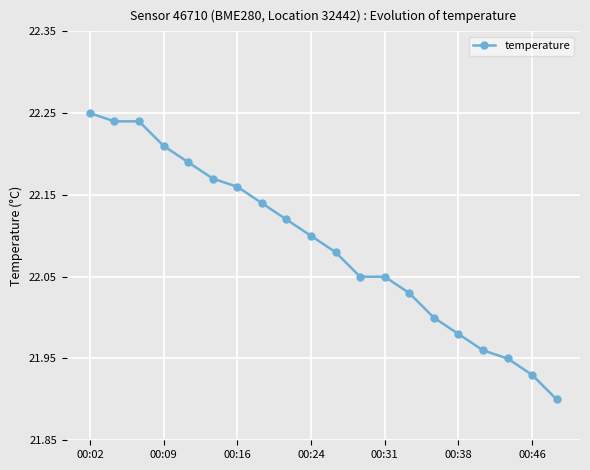

What is the difference between the second highest and second lowest values?

0.3